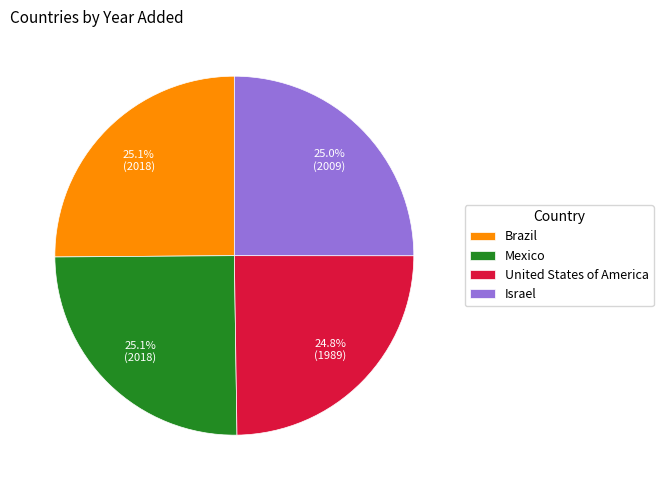

Does United States of America account for over 50% of the chart?

No